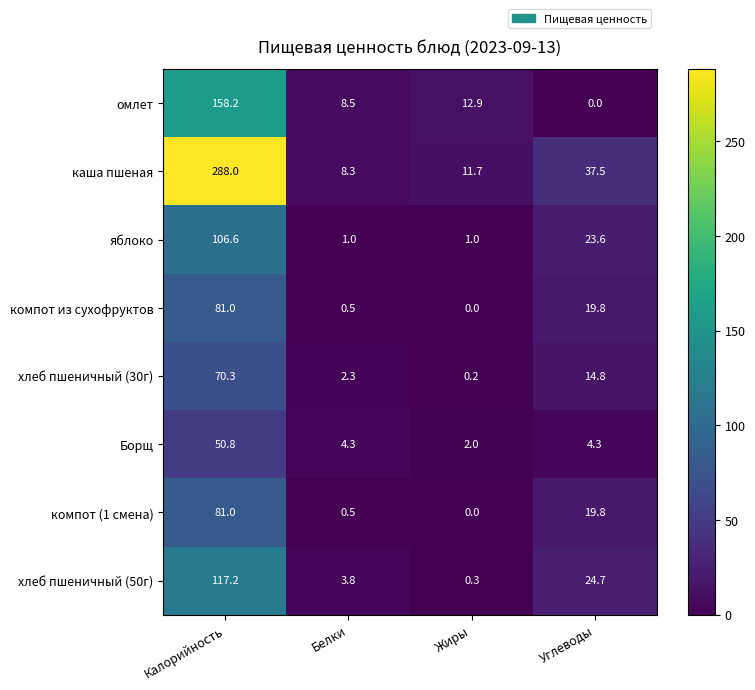

What is the sum of the каша пшеная values at Жиры and Калорийность?

299.7